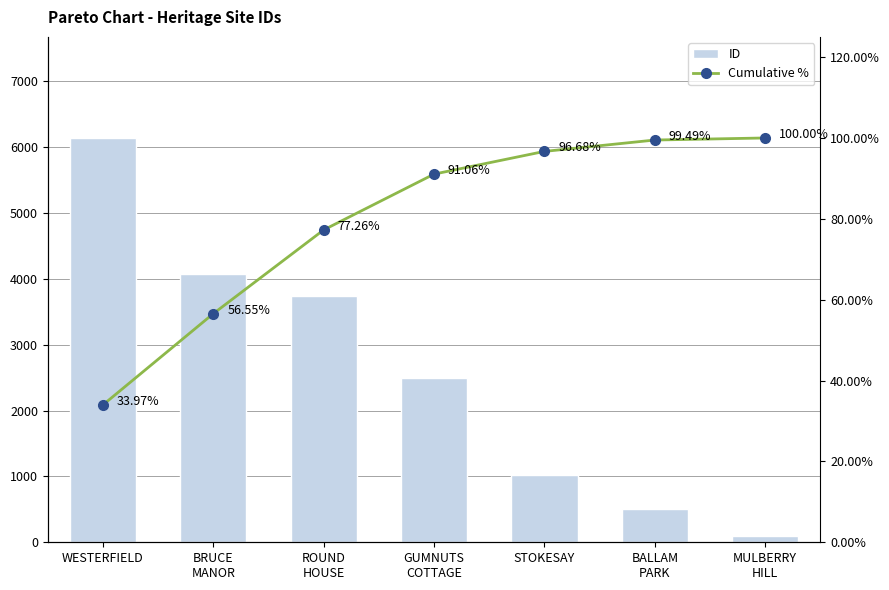

Reading left to right, what are all the values shown in this chart?

ID: 6137.0	4078.0	3742.0	2493.0	1015.0	508.0	92.0
Cumulative %: 34.0	56.5	77.3	91.1	96.7	99.5	100.0